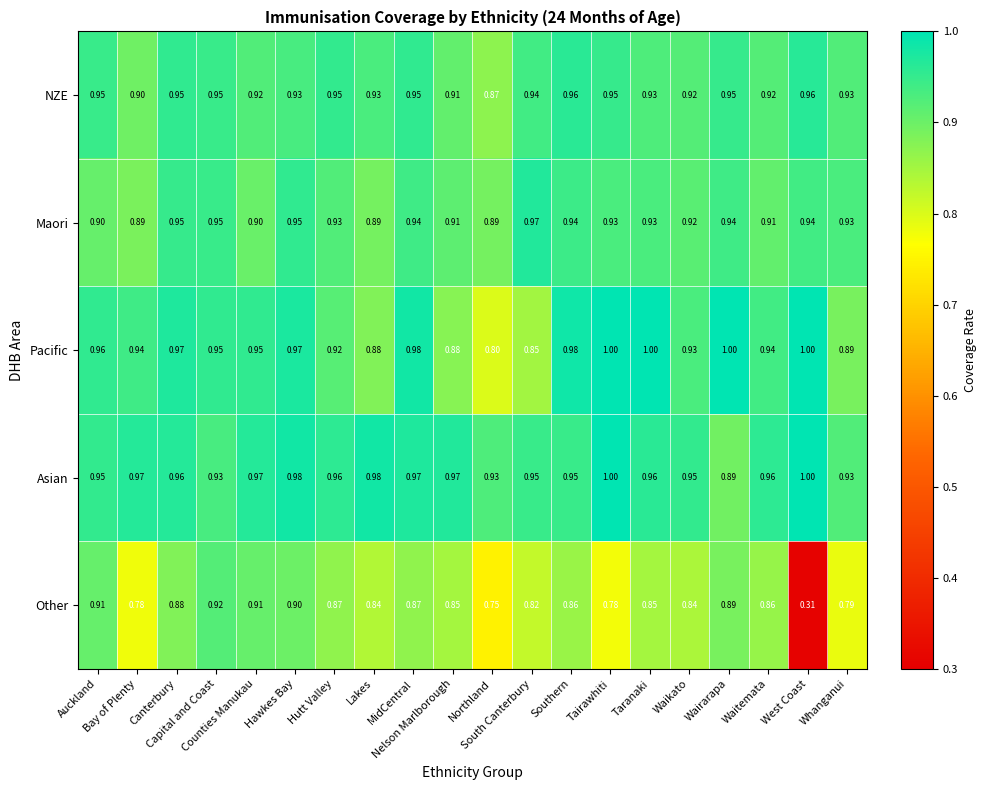

Which series has the largest total across all categories?

Asian